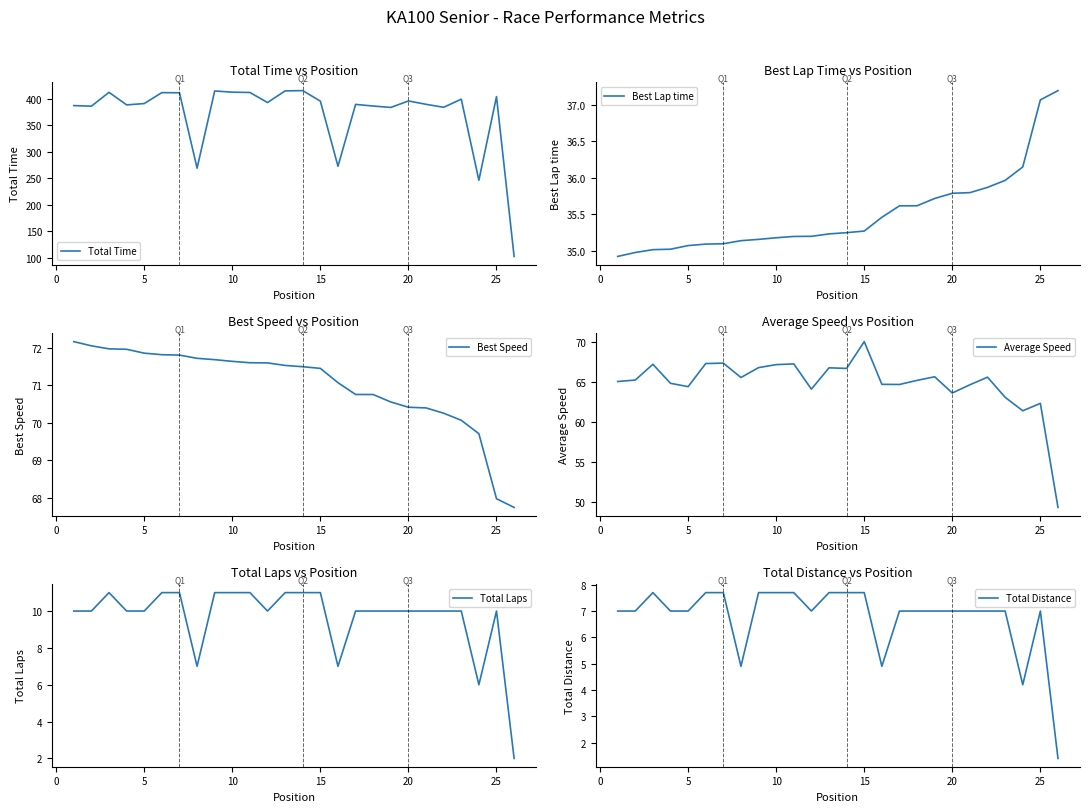

How many values in the Best Speed series exceed 71?

16